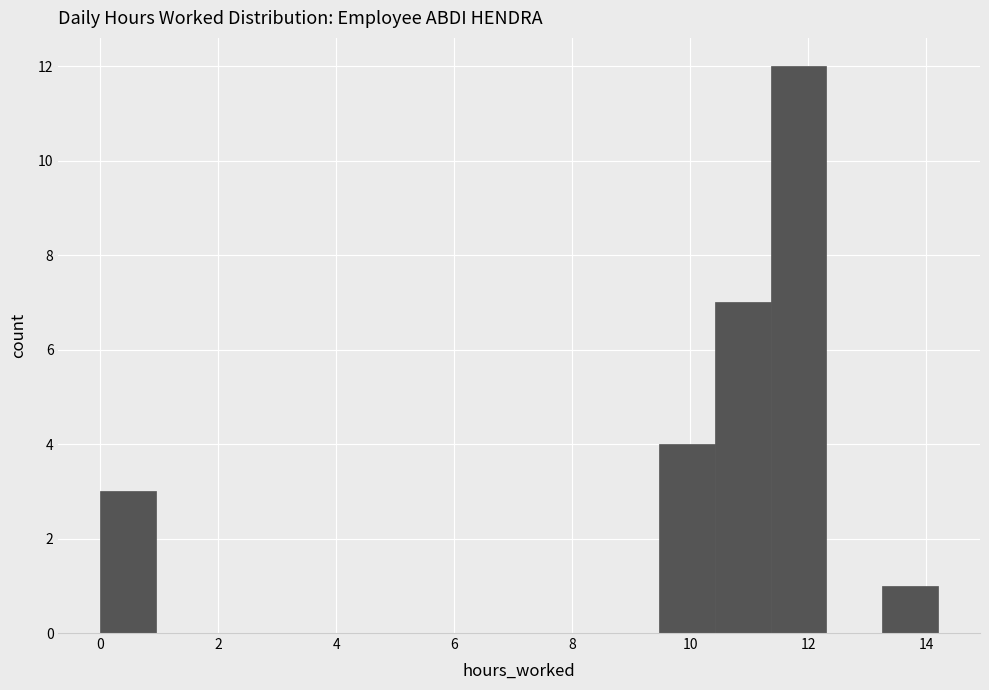

Reading left to right, list every bar in this chart as the range it spans on the x-axis followed by its height. Neither the bar edges nor the heights are printed on the chart, so give them approximately, as read against the axes.

0.0 to 1.0: 3
1.0 to 1.8: 0
1.8 to 2.8: 0
2.8 to 3.8: 0
3.8 to 4.8: 0
4.8 to 5.6: 0
5.6 to 6.6: 0
6.6 to 7.6: 0
7.6 to 8.6: 0
8.6 to 9.4: 0
9.4 to 10.4: 4
10.4 to 11.4: 7
11.4 to 12.4: 12
12.4 to 13.2: 0
13.2 to 14.2: 1